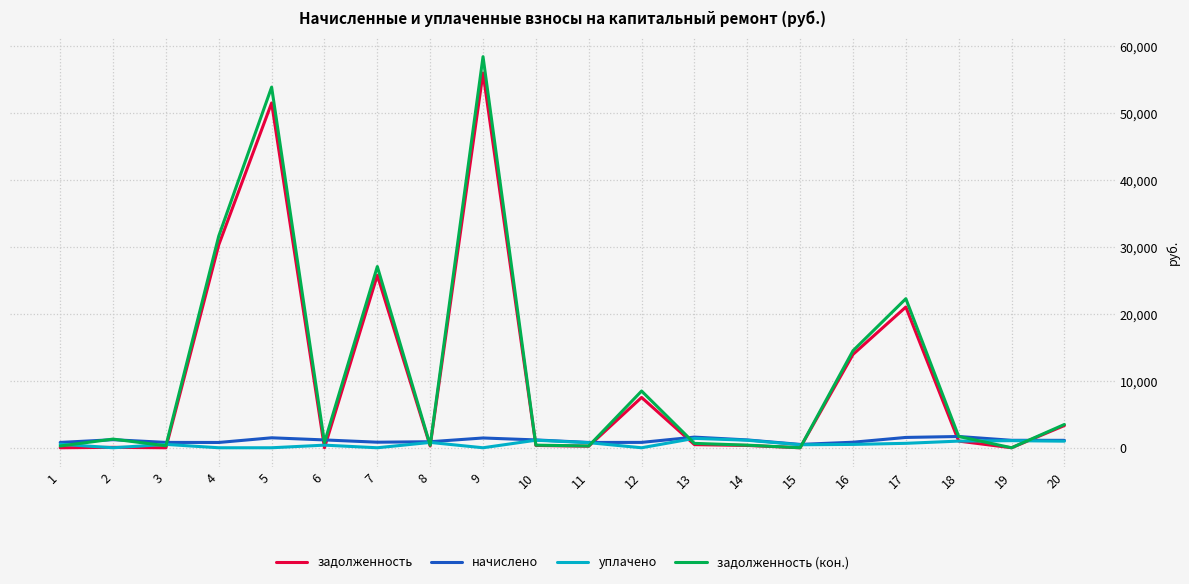

How many lines are shown in the chart?

4